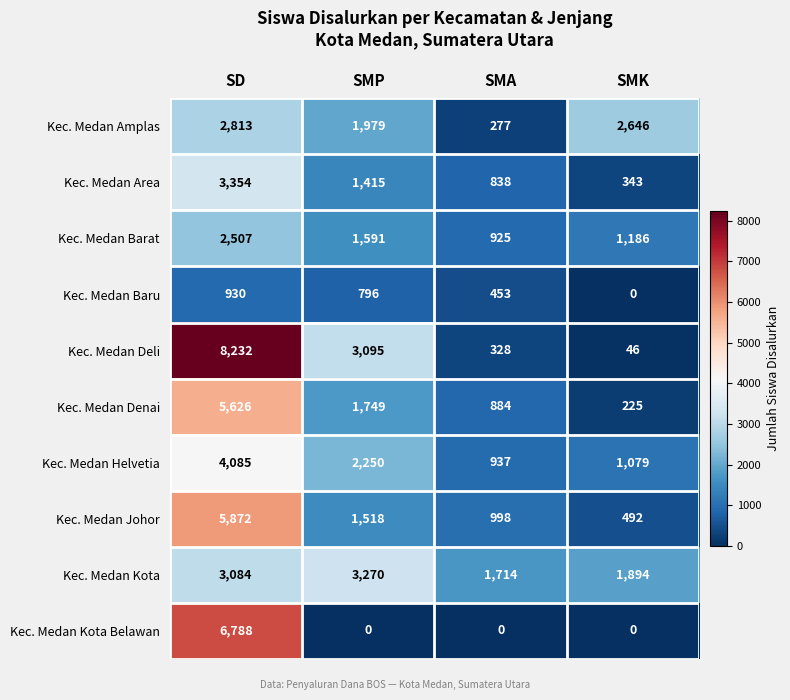

Which category has the lowest value in the Kec. Medan Baru series?

SMK